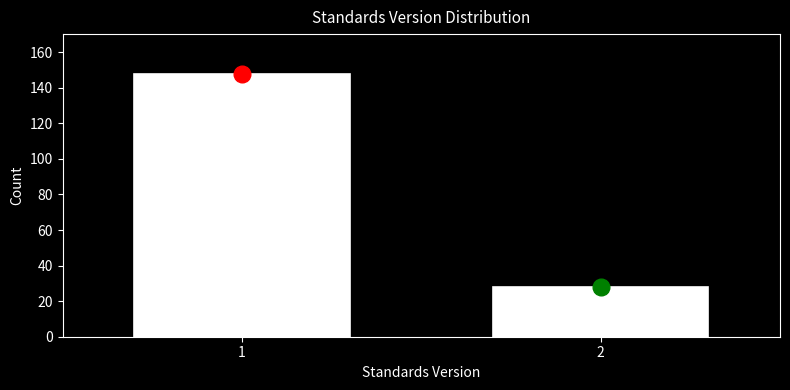

Reading left to right, transcribe all the data shown in this chart.

1=148	2=28